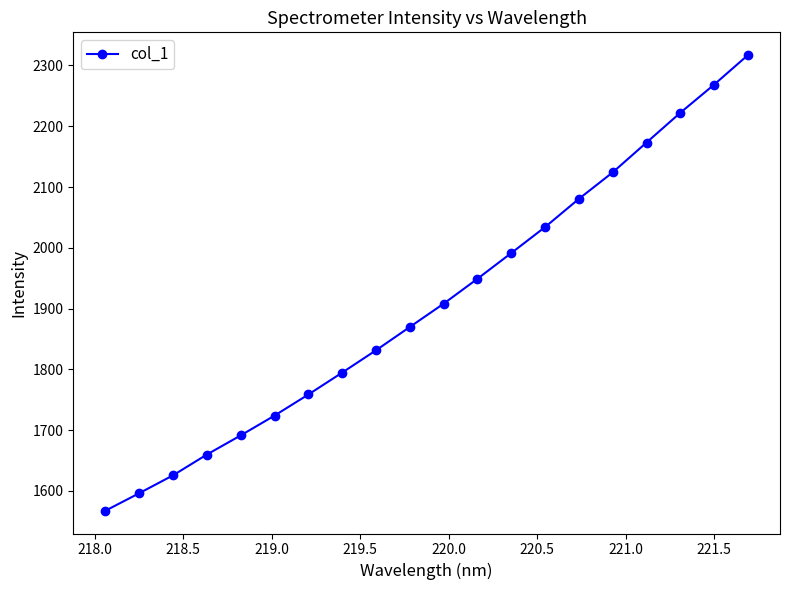

How many data points are less than 1908?

10